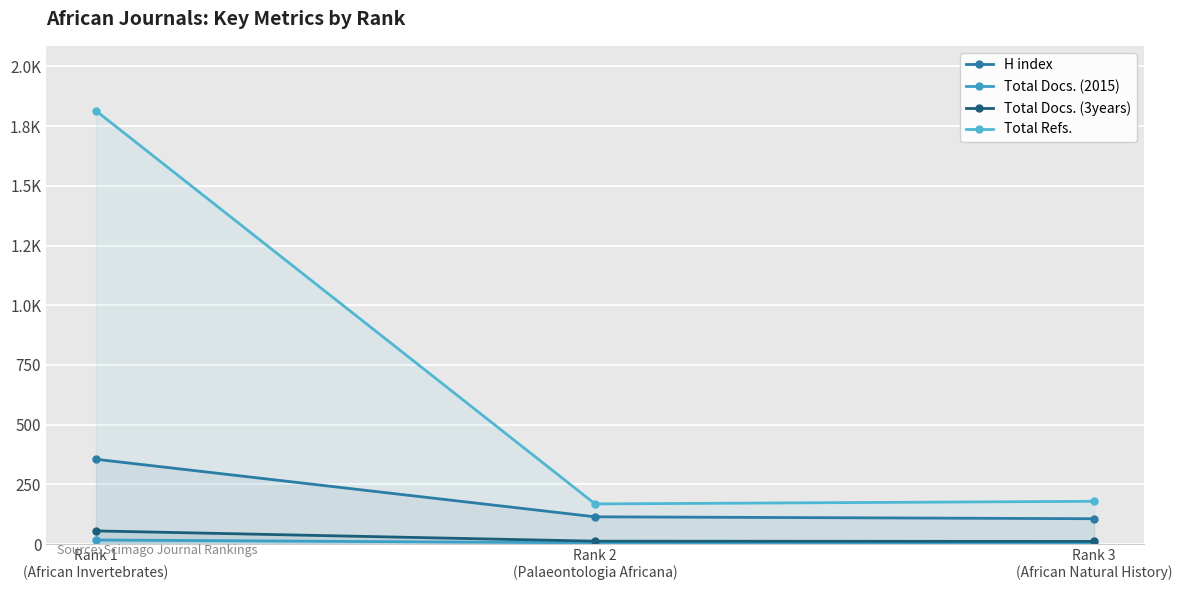

How many values in the H index series exceed 114?

1